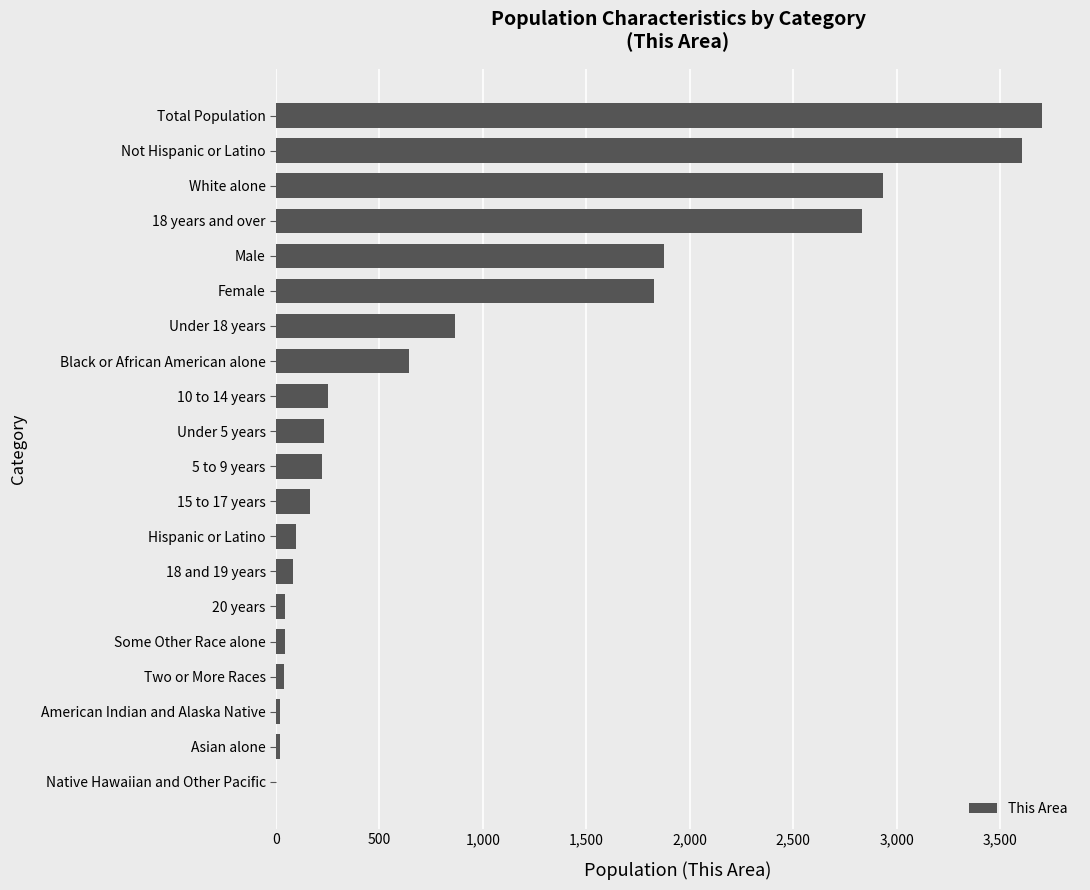

Which has a higher value, 5 to 9 years or Hispanic or Latino?

5 to 9 years